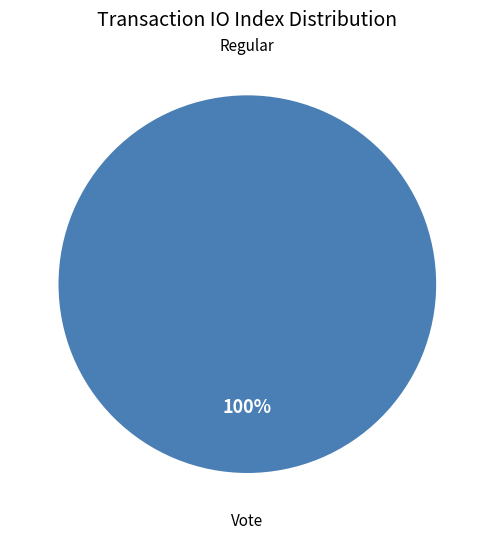

Is the sum of Vote and Regular greater than half?

Yes